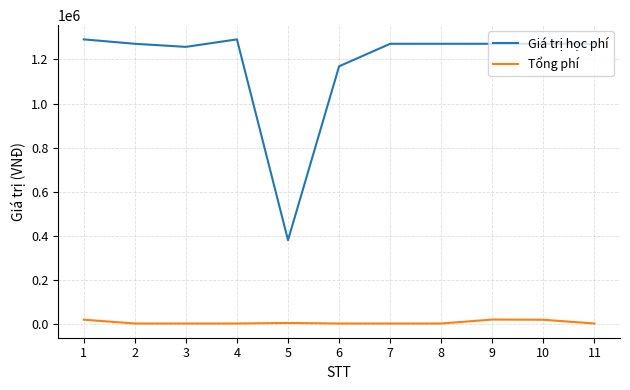

How many series are shown in this chart?

2